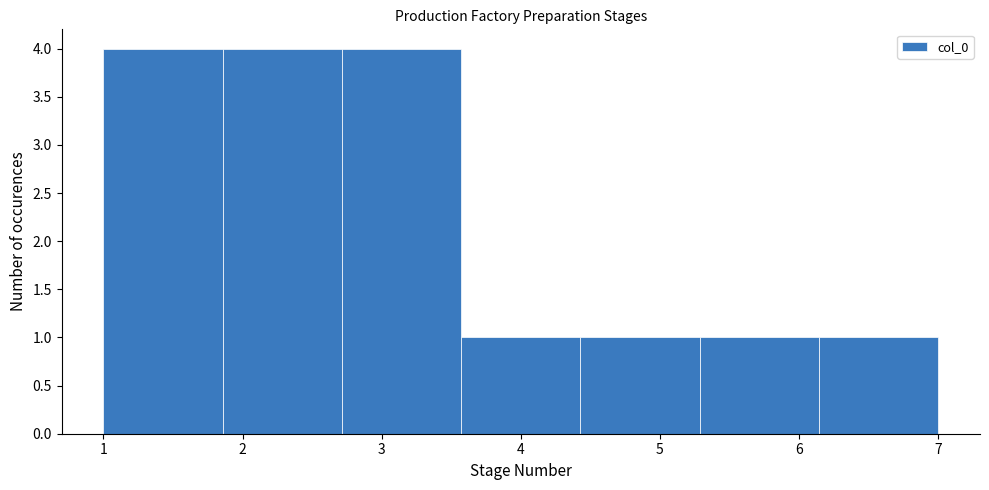

Reading left to right, transcribe this chart: for each bar, give the range it covers on the x-axis and its height. Neither the bar edges nor the heights are printed on the chart, so give them approximately, as read against the axes.

1.0 to 1.9: 4
1.9 to 2.7: 4
2.7 to 3.6: 4
3.6 to 4.4: 1
4.4 to 5.3: 1
5.3 to 6.1: 1
6.1 to 7.0: 1